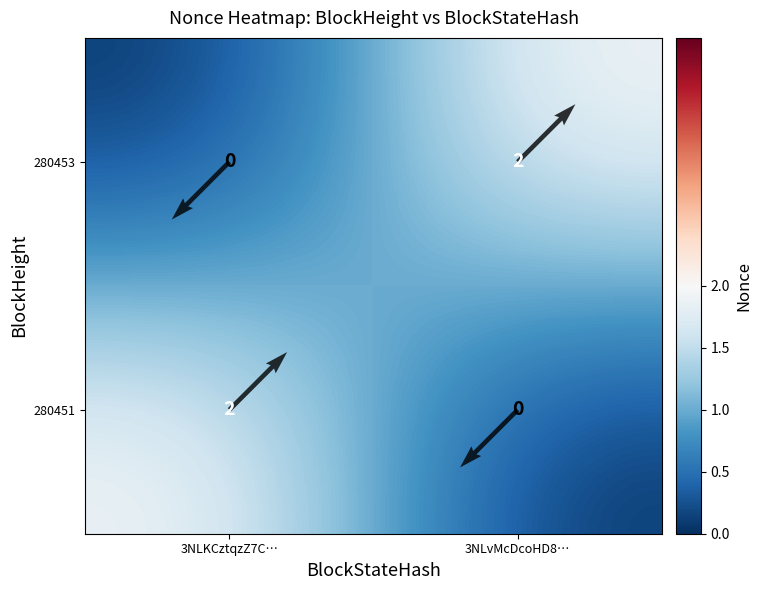

Which has a higher value, 3NLKCztqzZ7C… or 3NLvMcDcoHD8…?

3NLvMcDcoHD8…